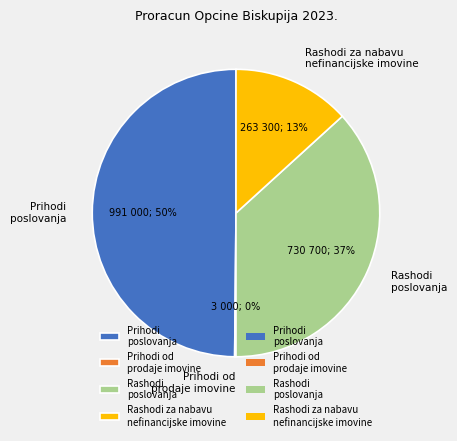

Between Rashodi poslovanja and Rashodi za nabavu nefinancijske imovine, which is larger?

Rashodi poslovanja